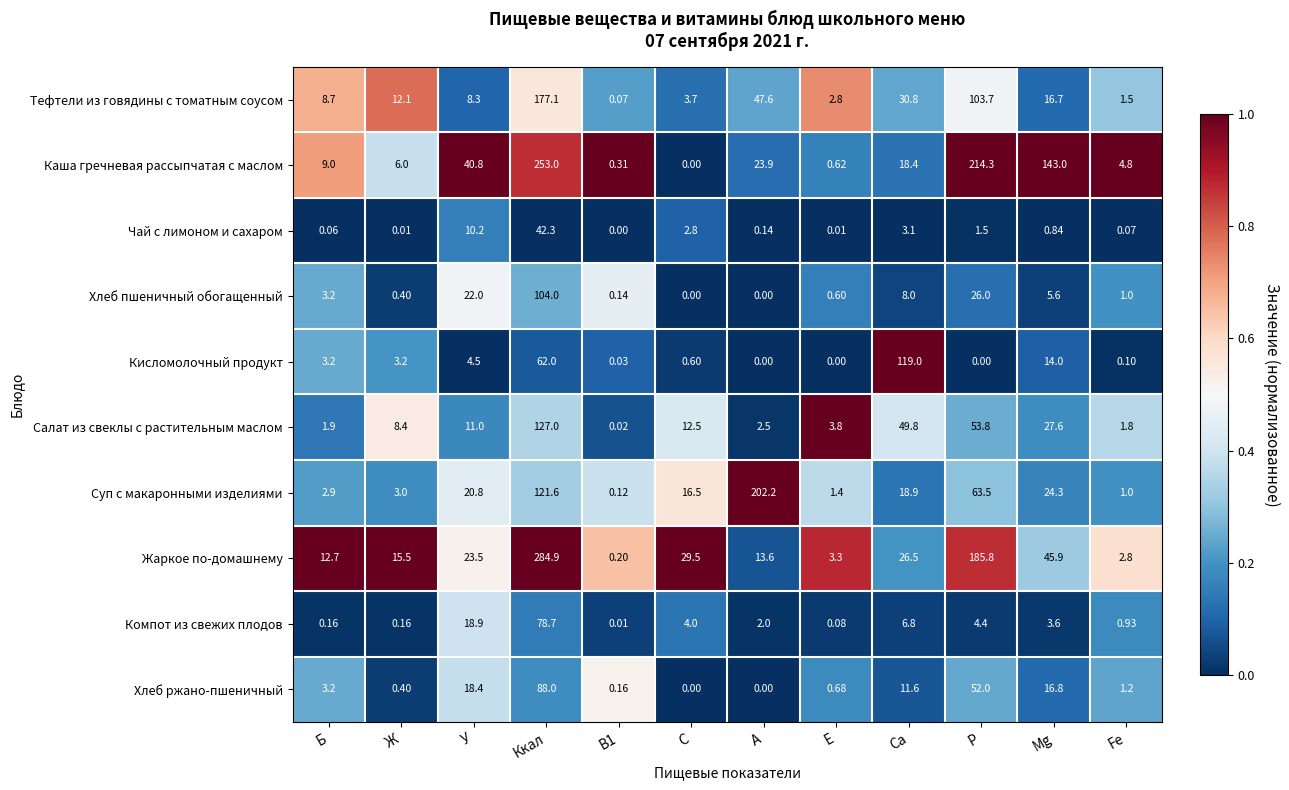

What is the maximum value shown in the chart?

284.9